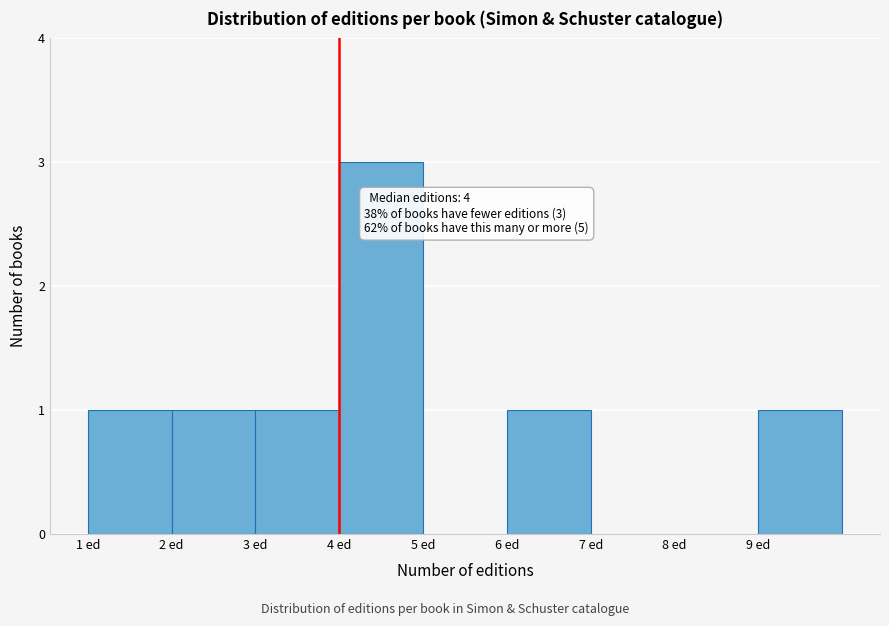

Which range on the x-axis has the tallest bar?

4 to 5